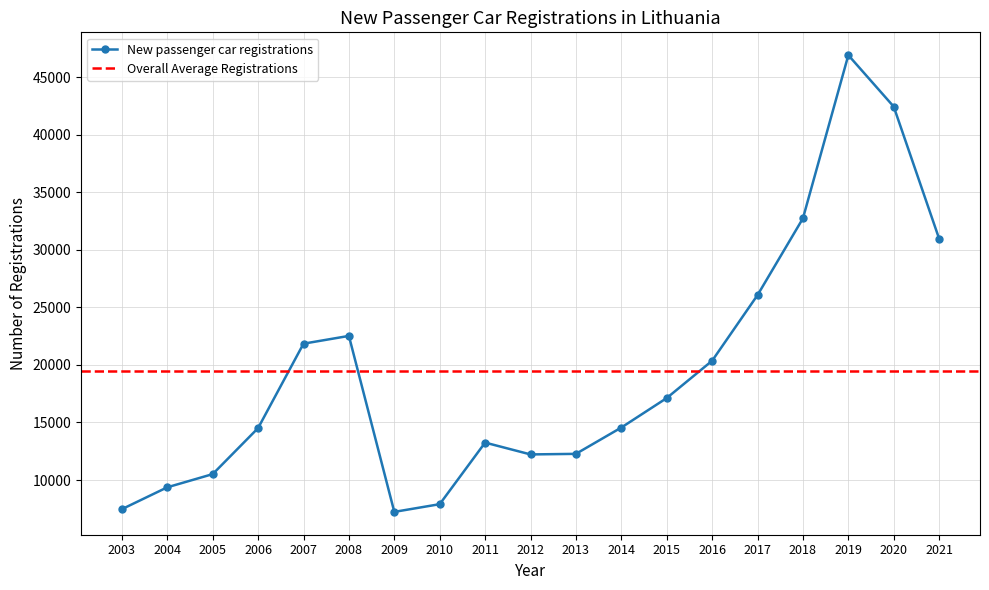

Where does the data first go above 14559?

2007